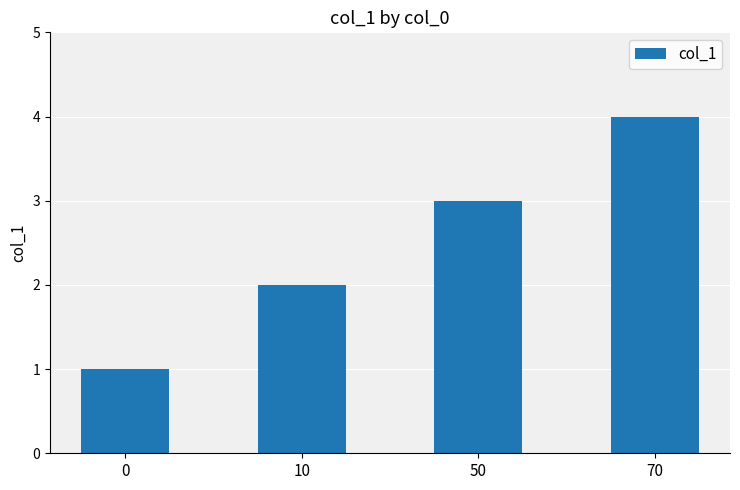

What is the minimum value shown in the chart?

1